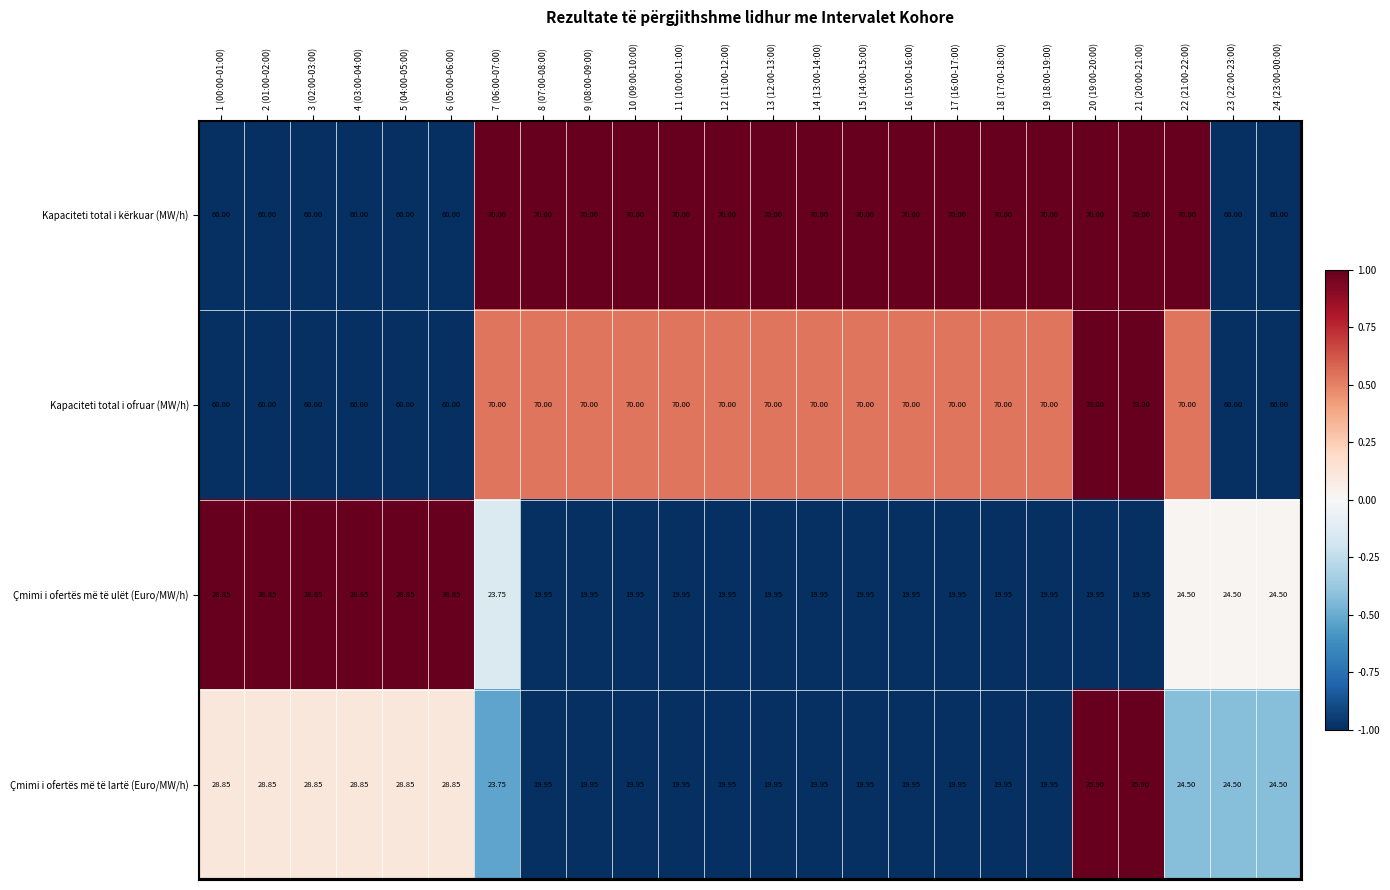

Which series has the widest spread of values?

Çmimi i ofertës më të lartë (Euro/MW/h)